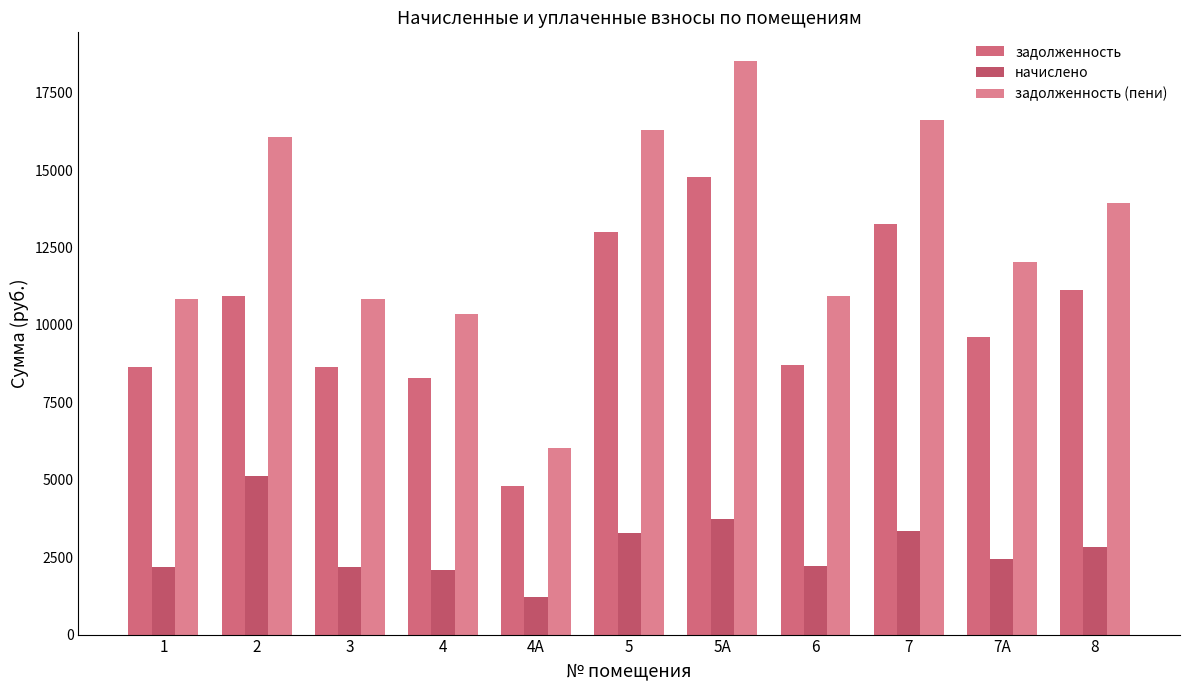

How many bars are there in total?

33